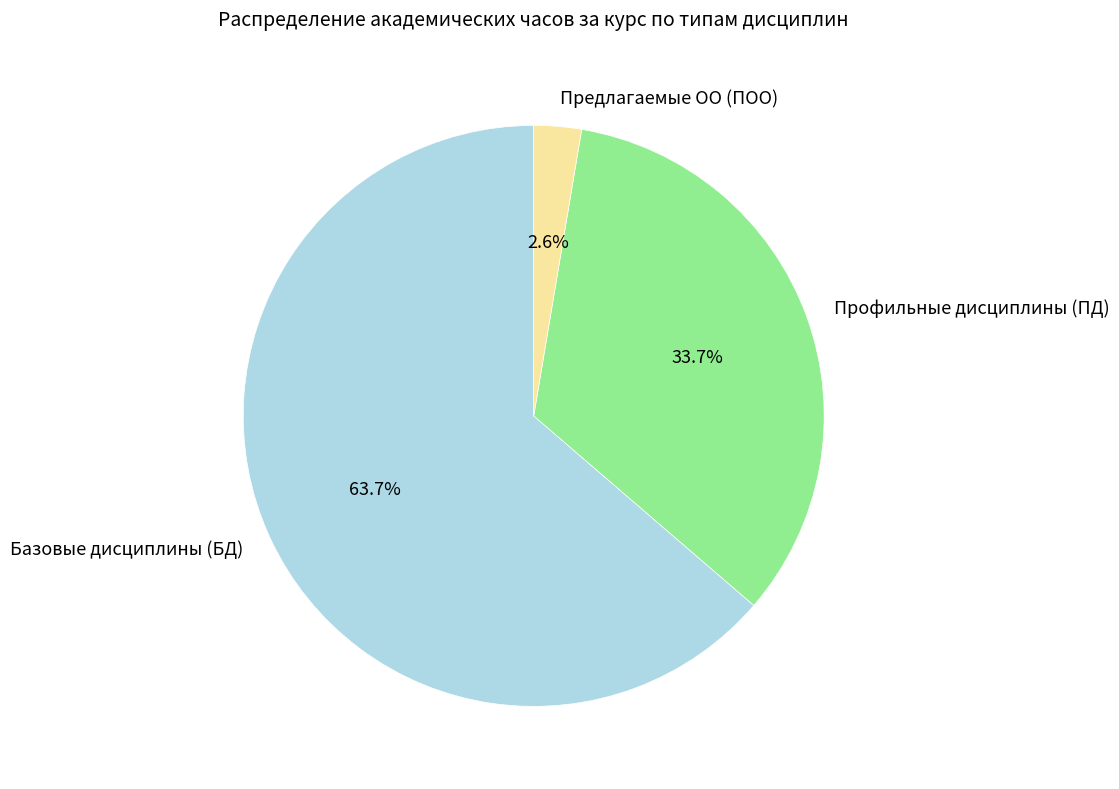

Is Профильные дисциплины (ПД) the majority of the pie?

No